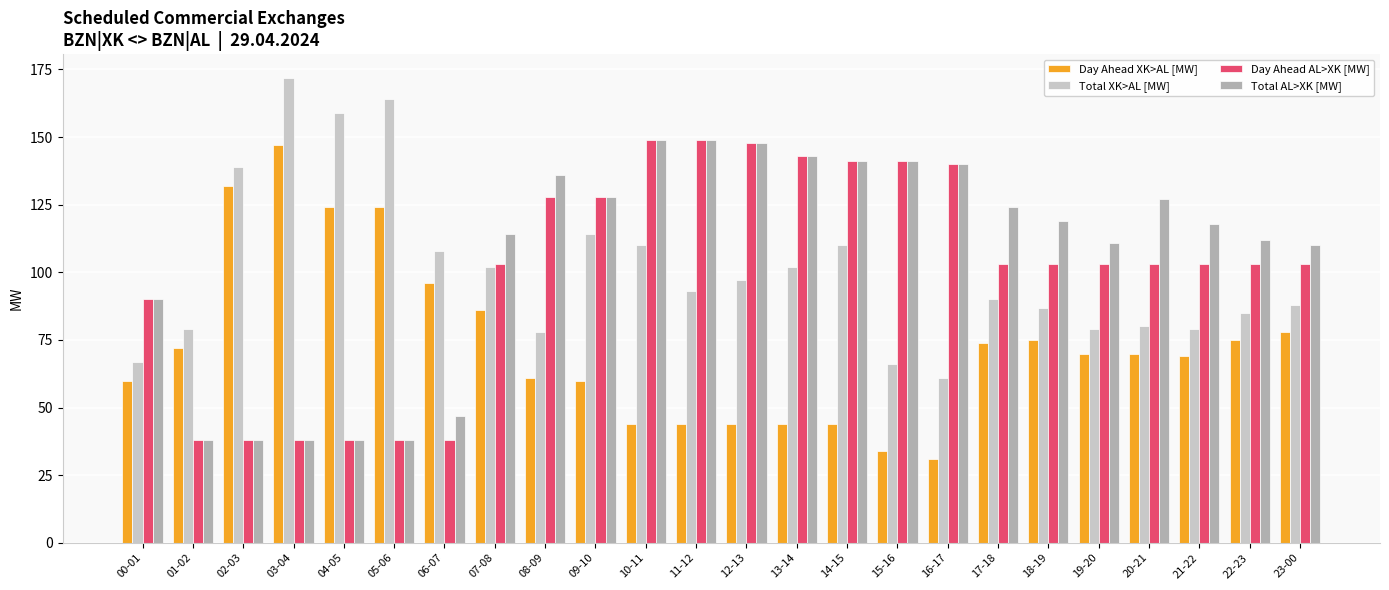

What is the value of the Day Ahead AL>XK [MW] bar at the 6th from the left?

38